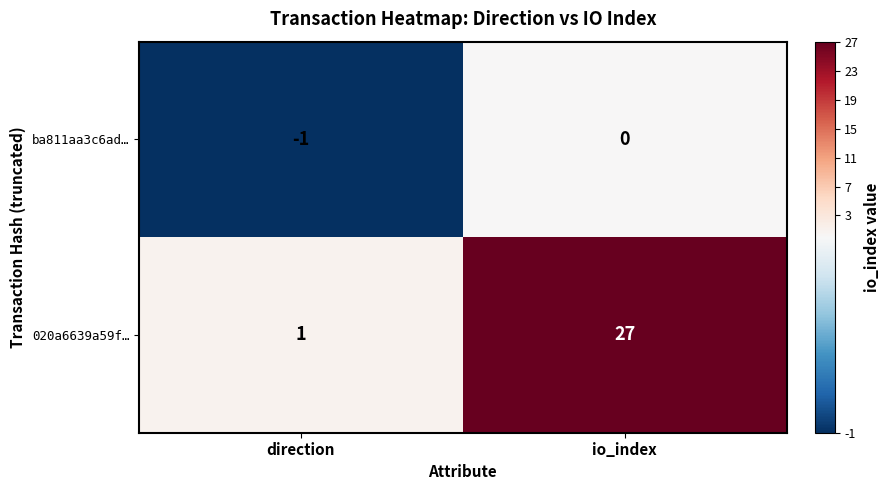

What is the difference between the 020a6639a59f… values at io_index and direction?

26